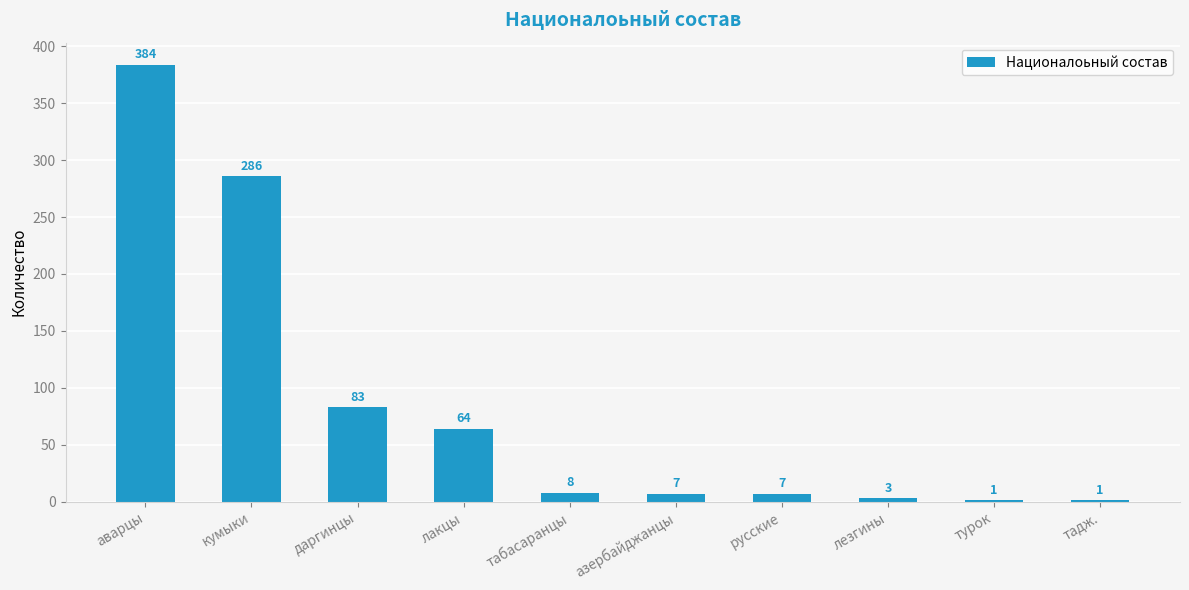

What is the sum of all values?

844